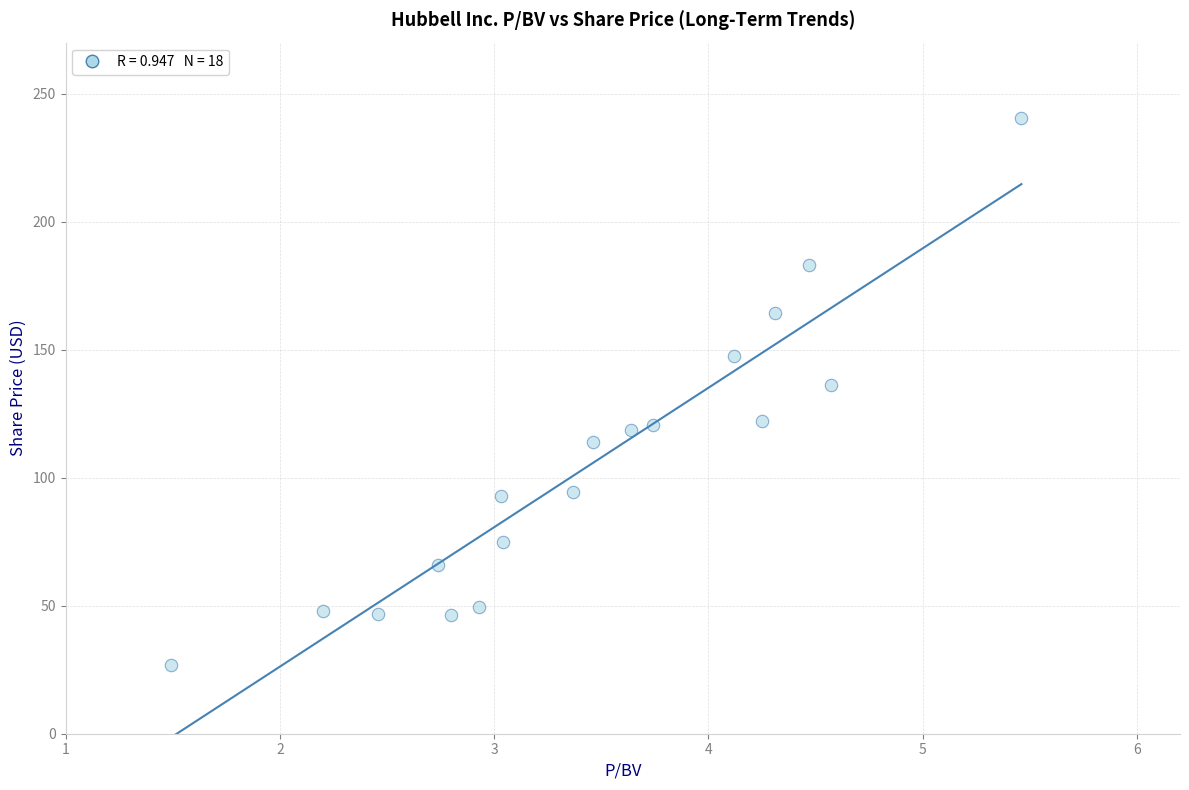

What is the range of X values (max minus min)?

4.0